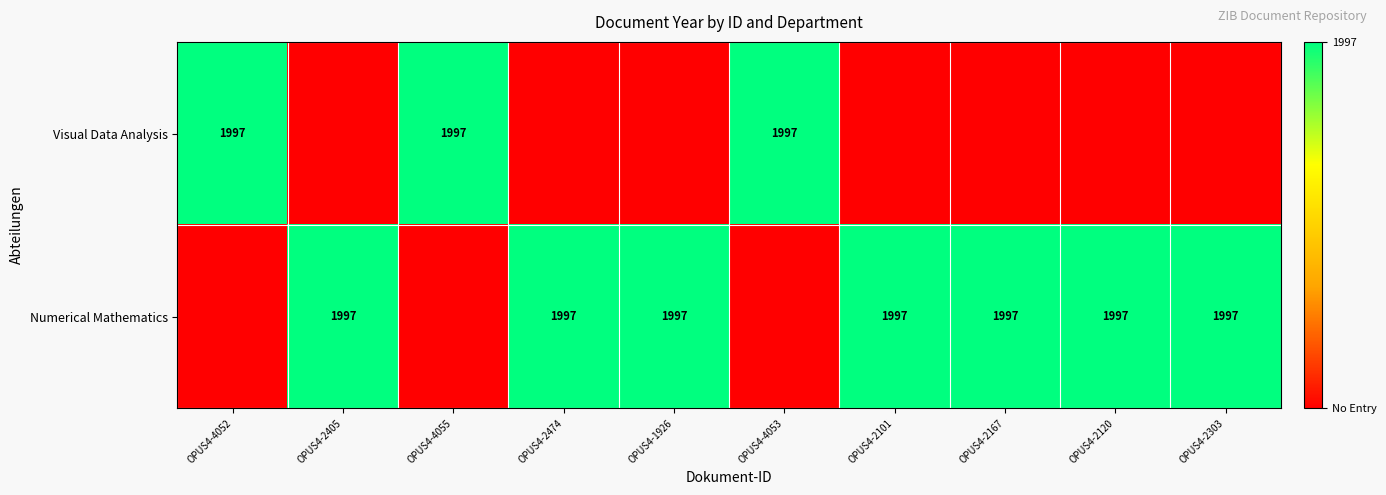

Between OPUS4-2167 and OPUS4-2303, which is larger?

OPUS4-2167